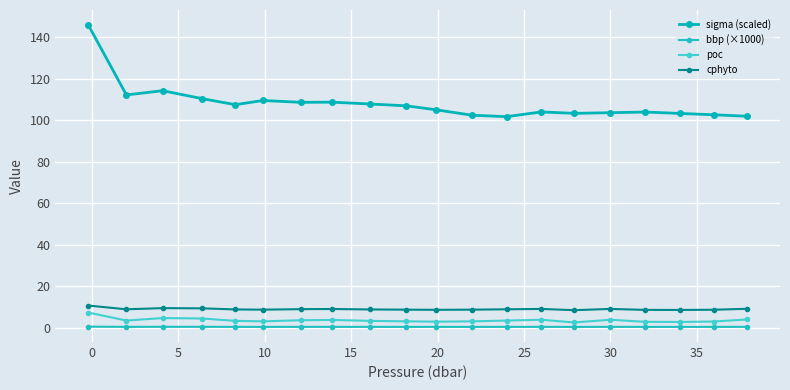

How many values in the sigma (scaled) series are below 106?

10